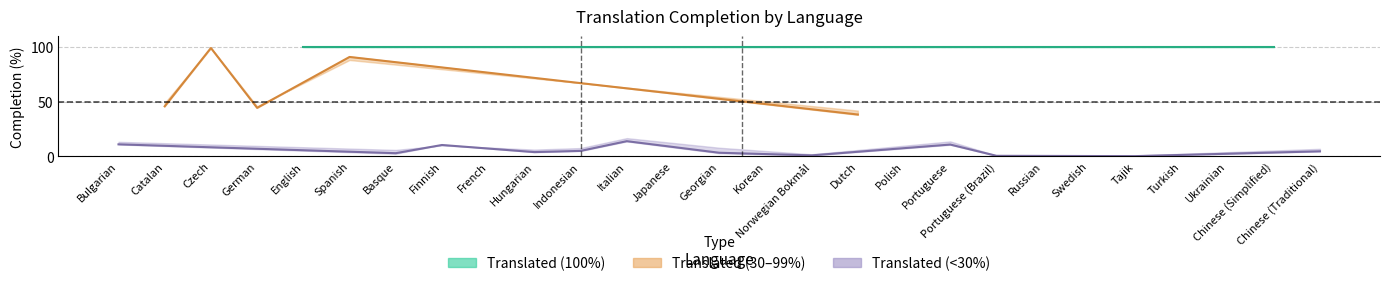

What is the maximum value shown in the chart?

100.0